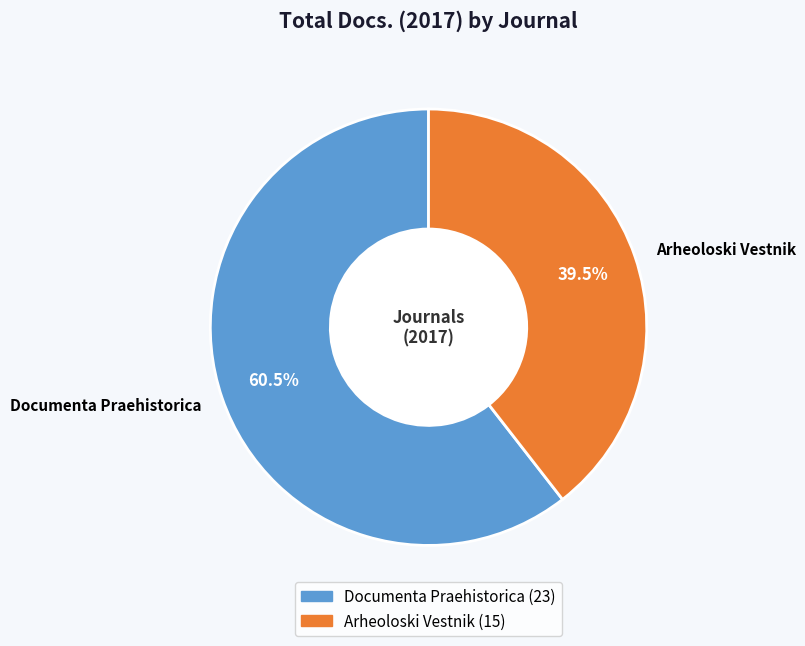

How many slices are in this pie chart?

2